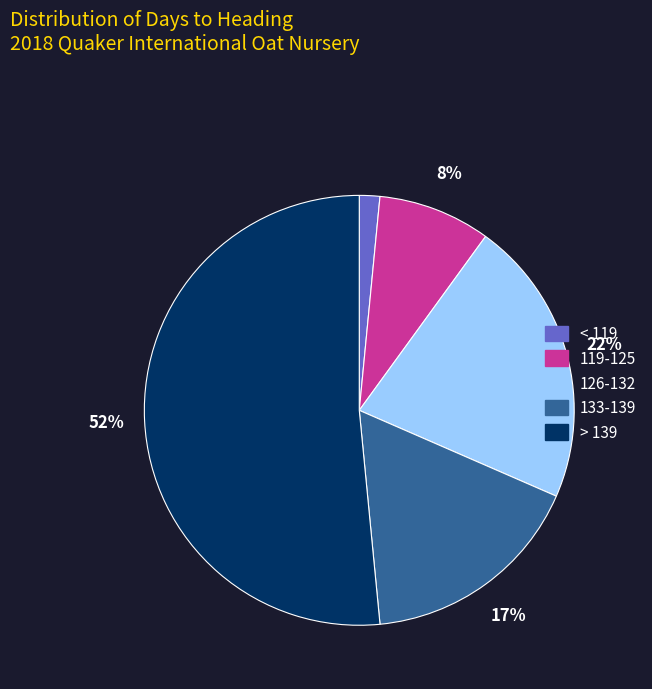

Which category has the biggest portion of the pie?

> 139